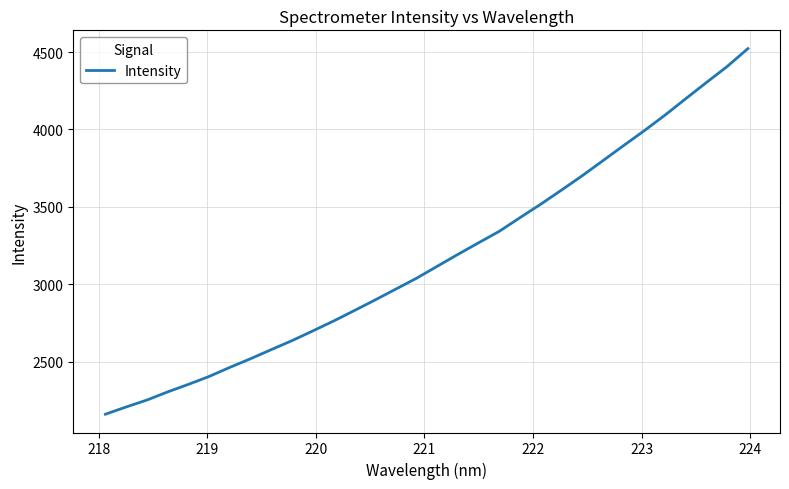

What is the minimum value shown in the chart?

2161.1